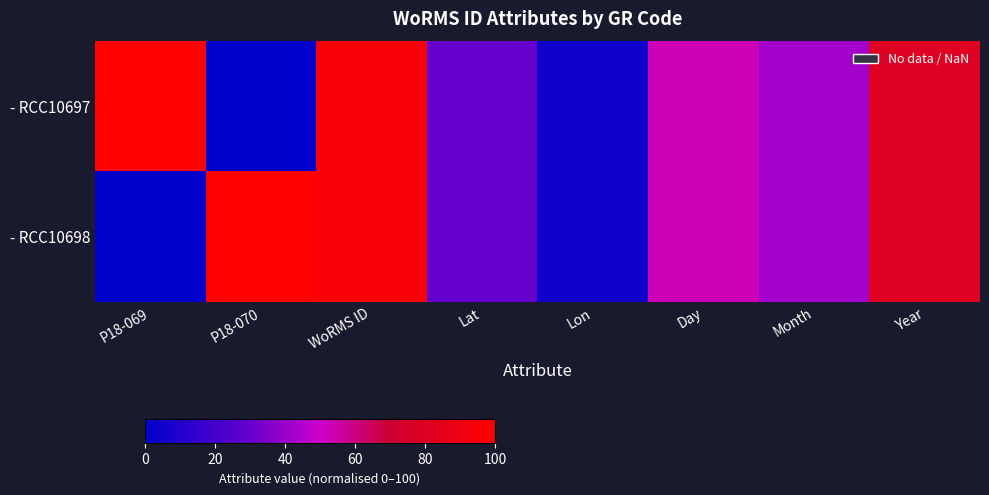

Between P18-069 and Lat, which series saw the biggest shift?

- RCC10697